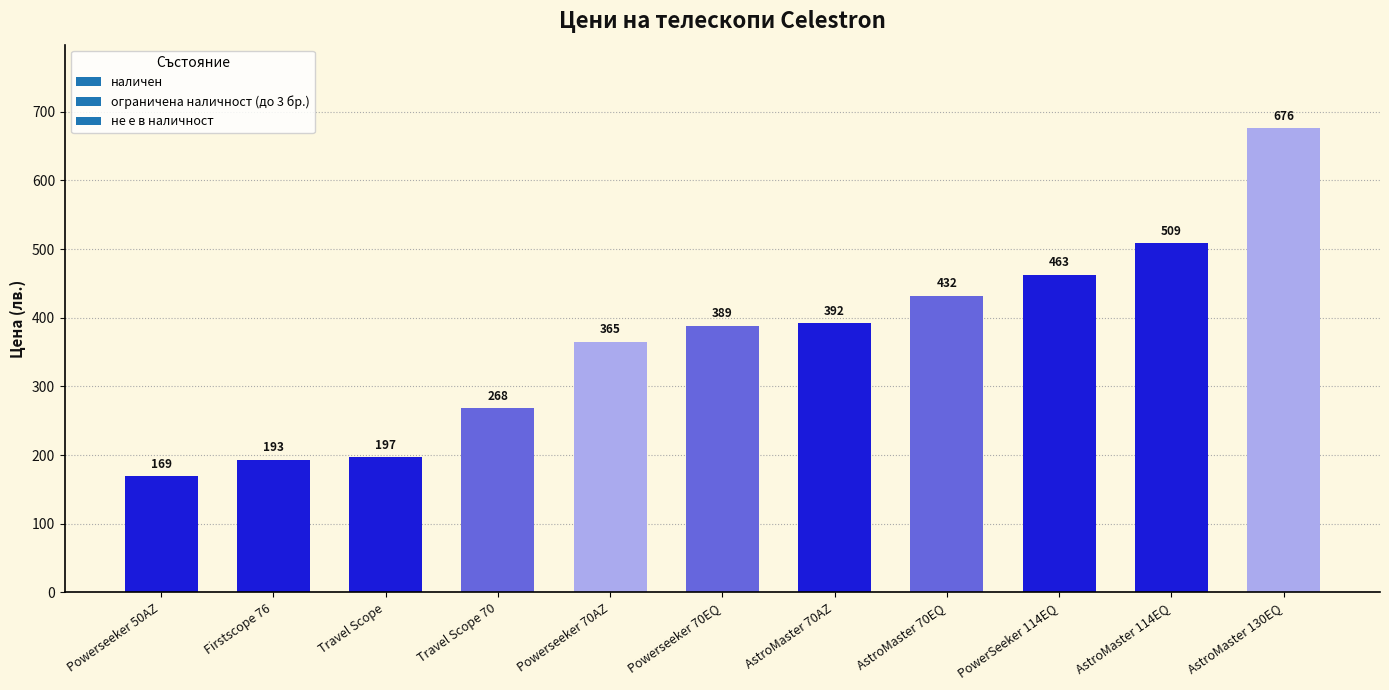

What is the minimum value shown in the chart?

168.9